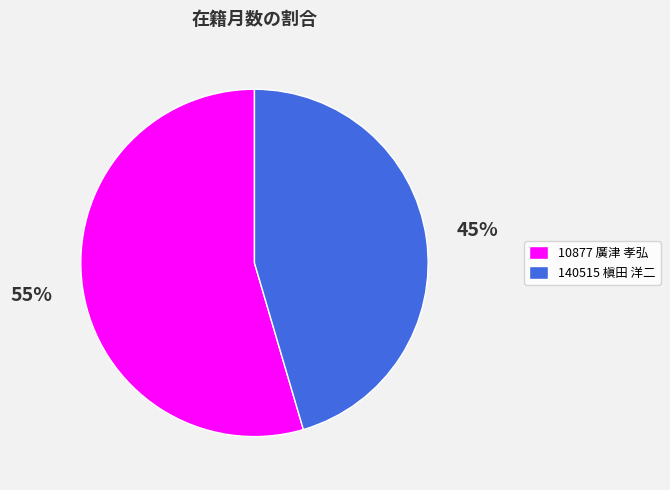

Which category accounts for the majority?

10877 廣津 孝弘